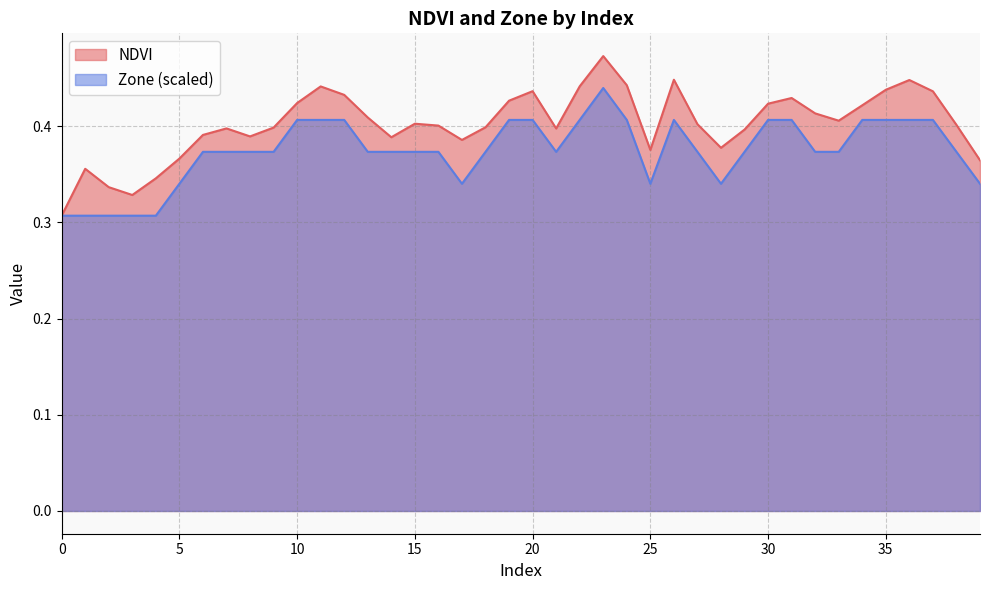

Rank the series by their average value, from highest to lowest.

NDVI, Zone (scaled)